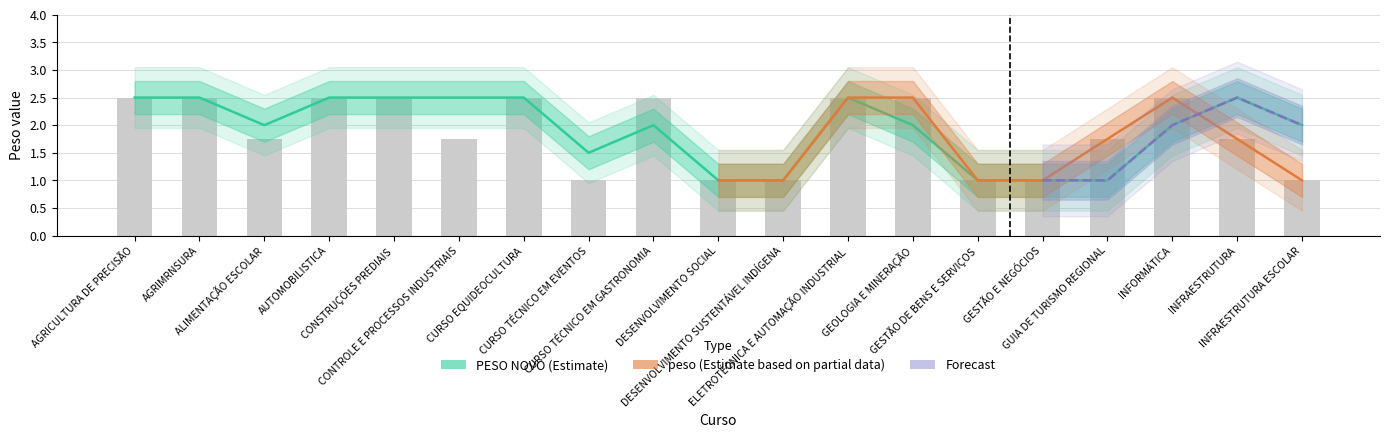

What is the value of the peso bar at the 6th from the left?

1.8